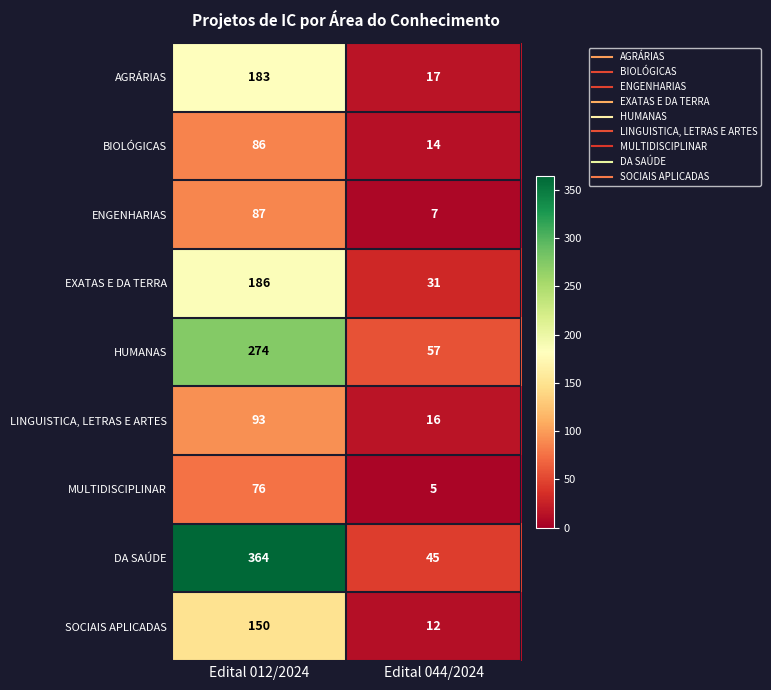

Which category has the lowest value across all series?

Edital 044/2024